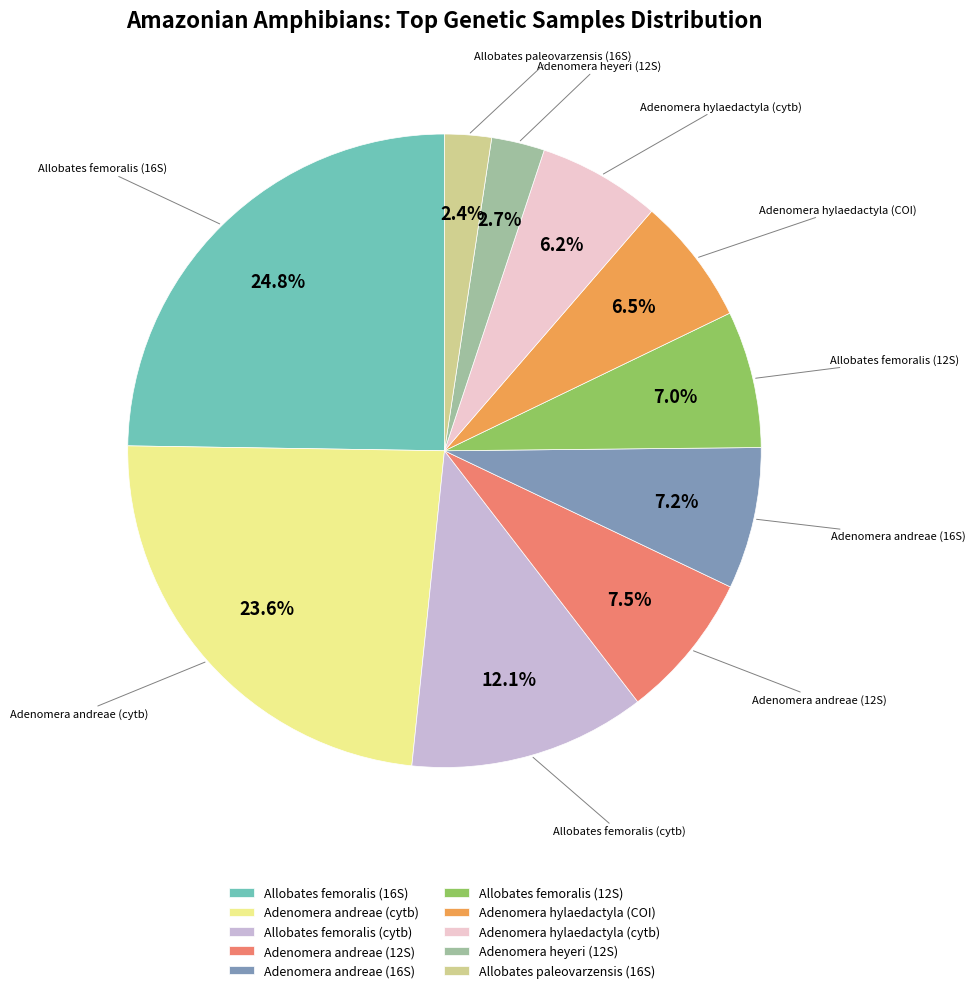

To the nearest percent, what percentage of the pie is Adenomera hylaedactyla (cytb)?

6%